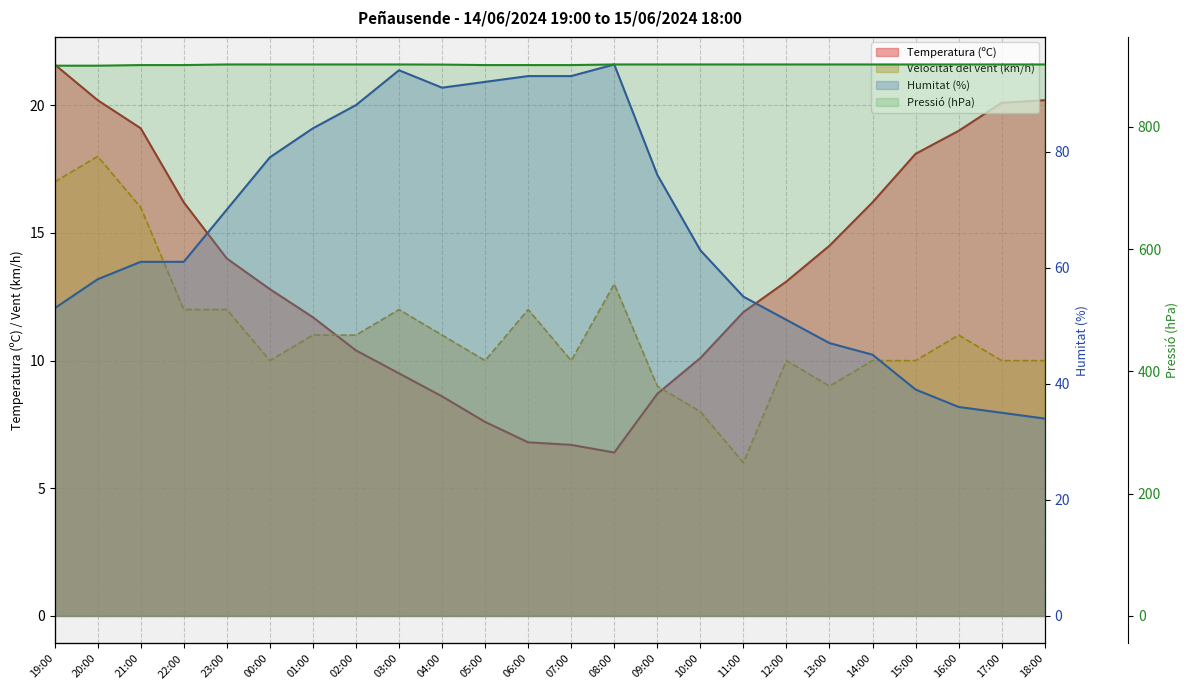

At which label does Humitat (%) first exceed 63?

23:00